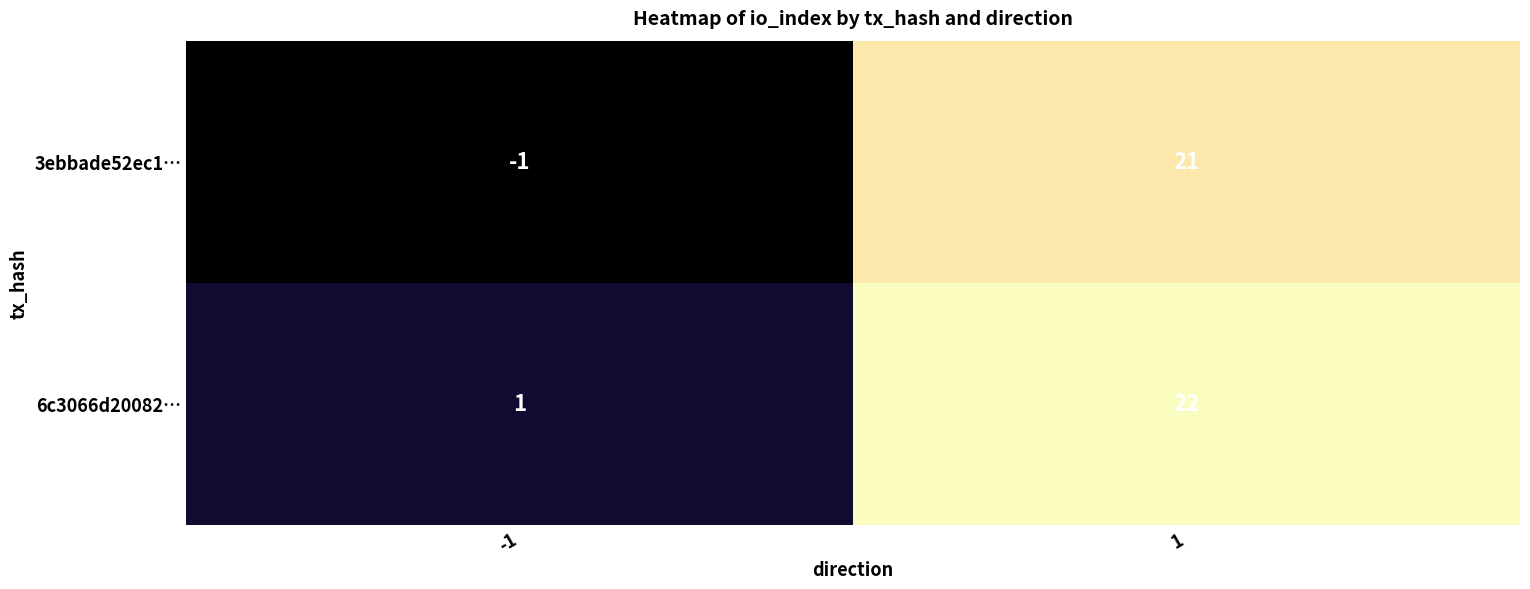

The 3ebbade52ec1… series shows 21 at 1. True or false?

True